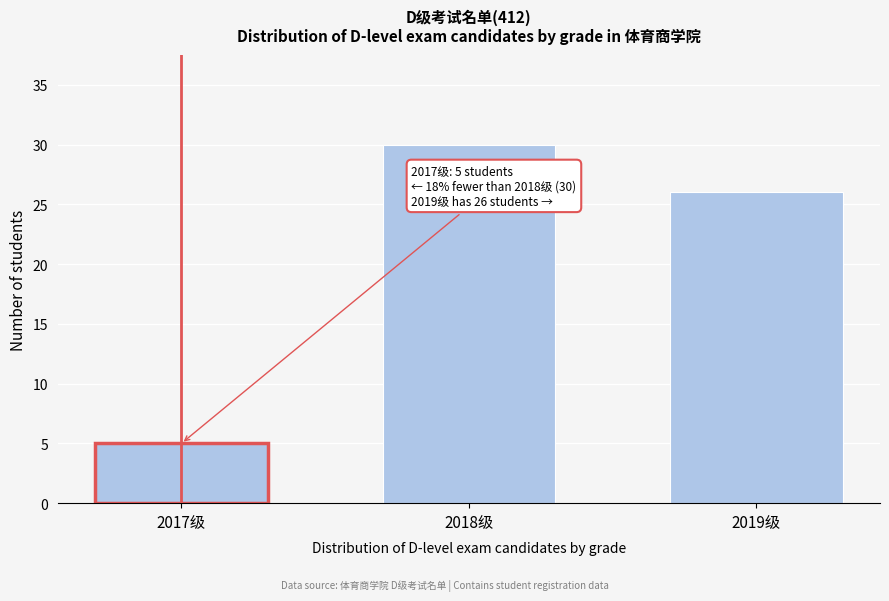

Reading left to right, what are all the values shown in this chart?

5	30	26